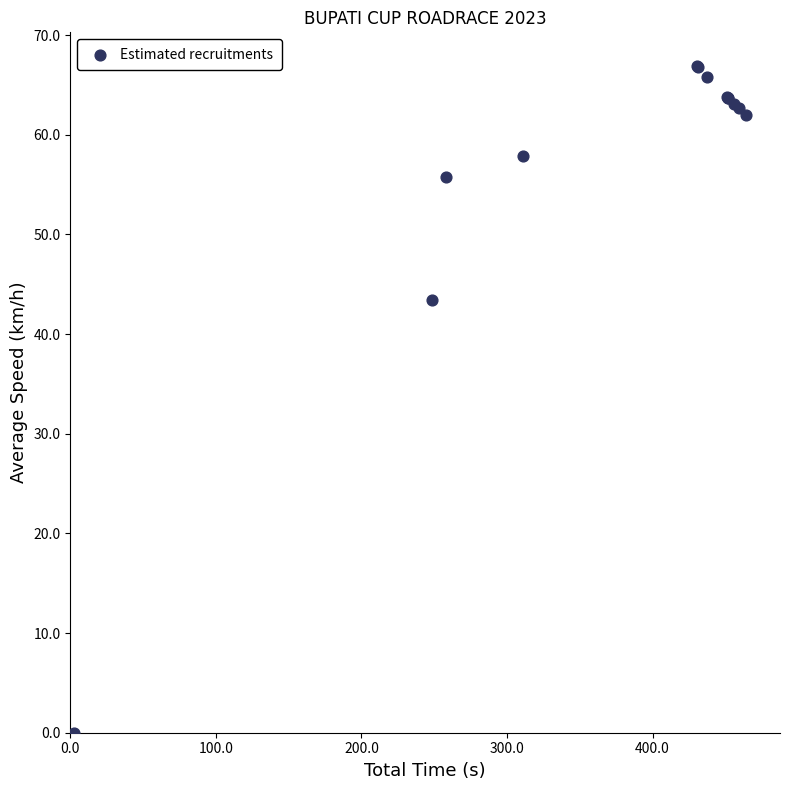

What Y value in the scatter plot is closest to 33?

43.5